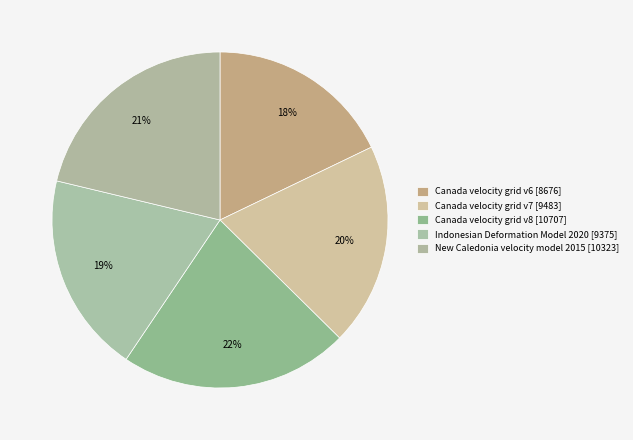

Combined, do New Caledonia velocity model 2015 and Canada velocity grid v7 account for over 50%?

No